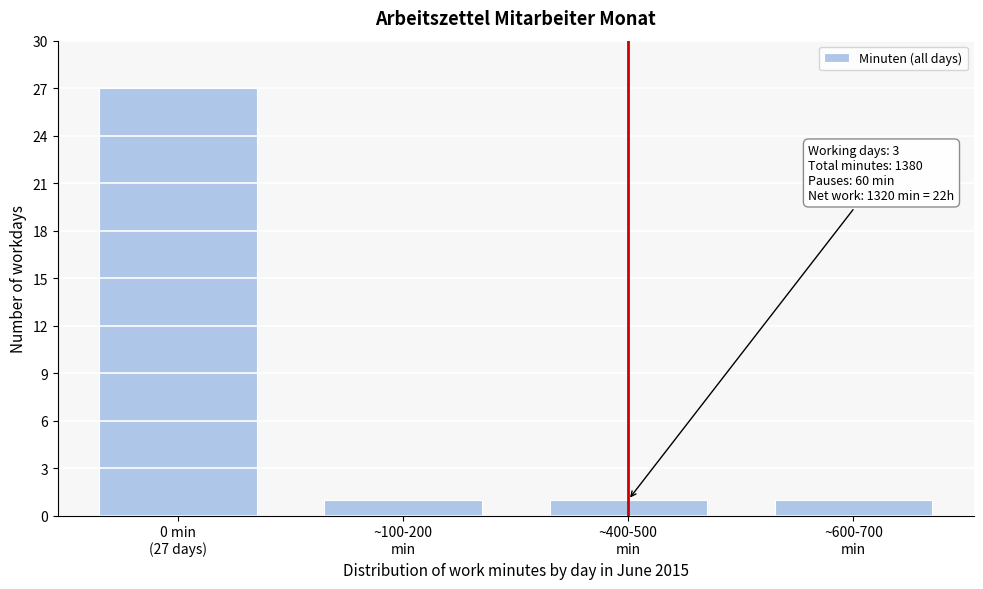

Reading right to left, extract all data points from this chart.

1	1	1	27